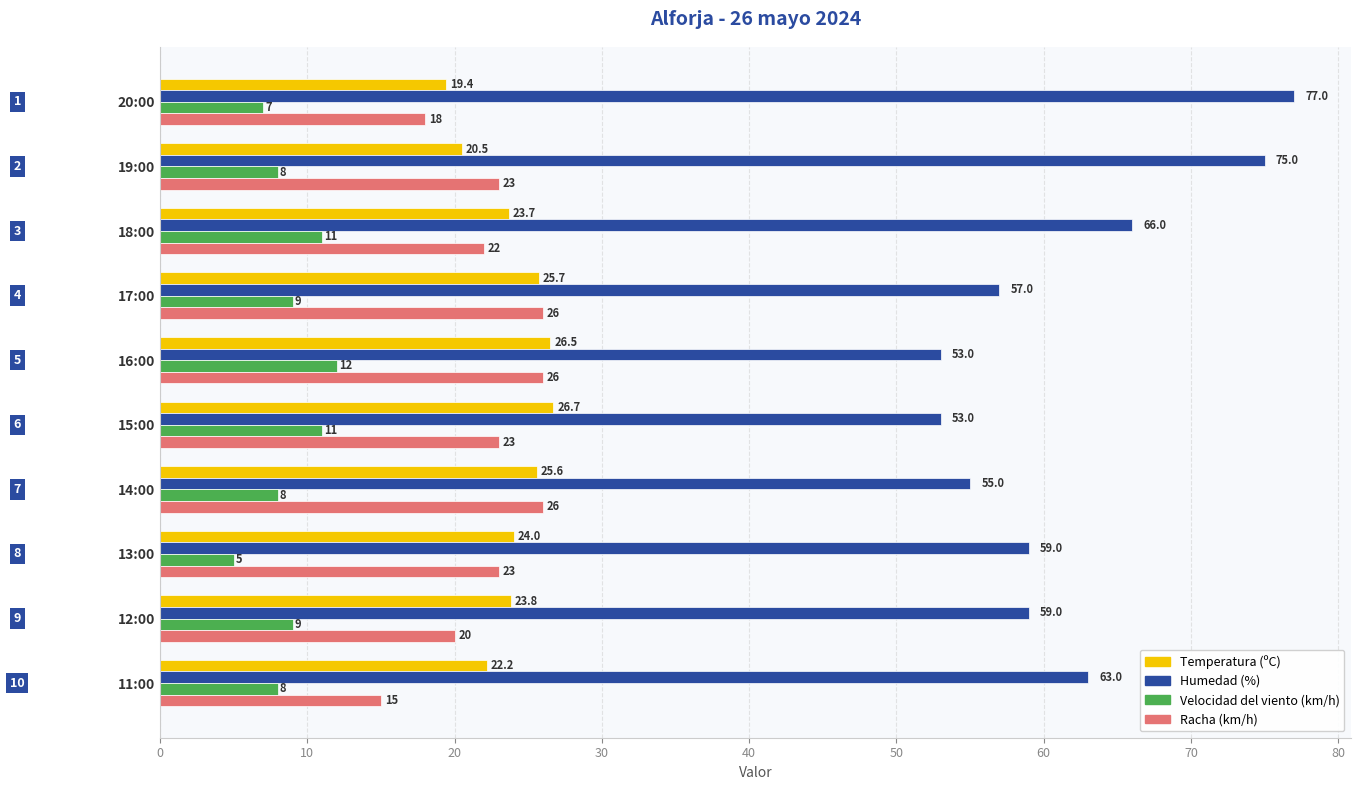

Which series has the largest range (max minus min)?

Humedad (%)